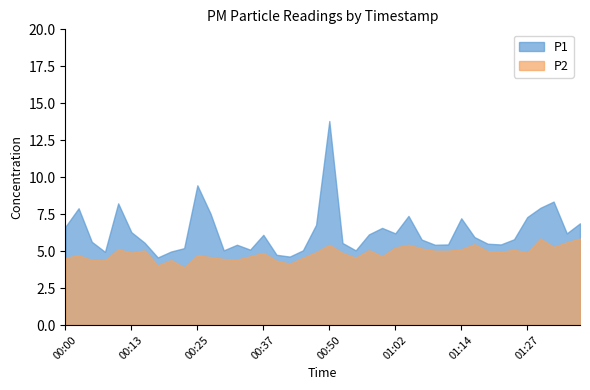

At which category does P1 reach its first local peak?

00:03